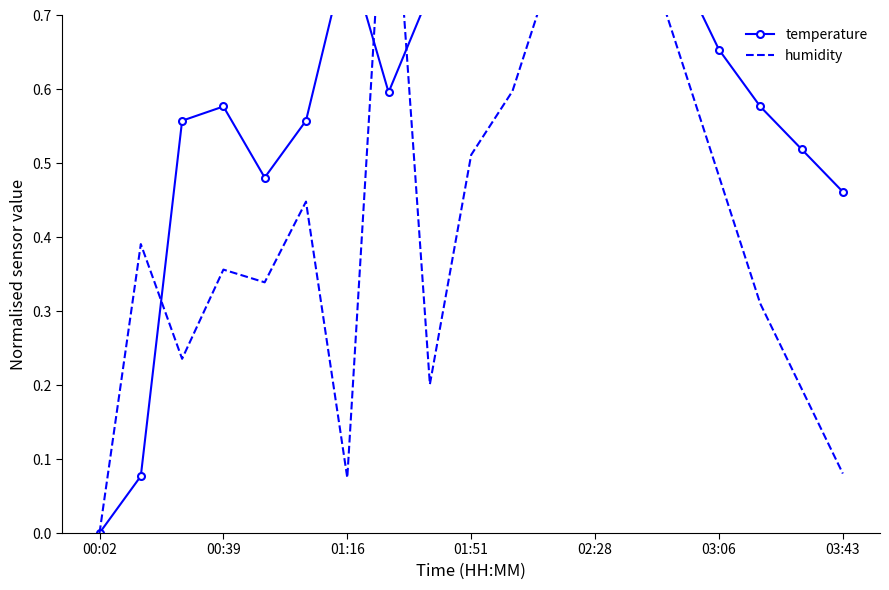

Between 02:28 and 03:06, which series saw the biggest shift?

humidity